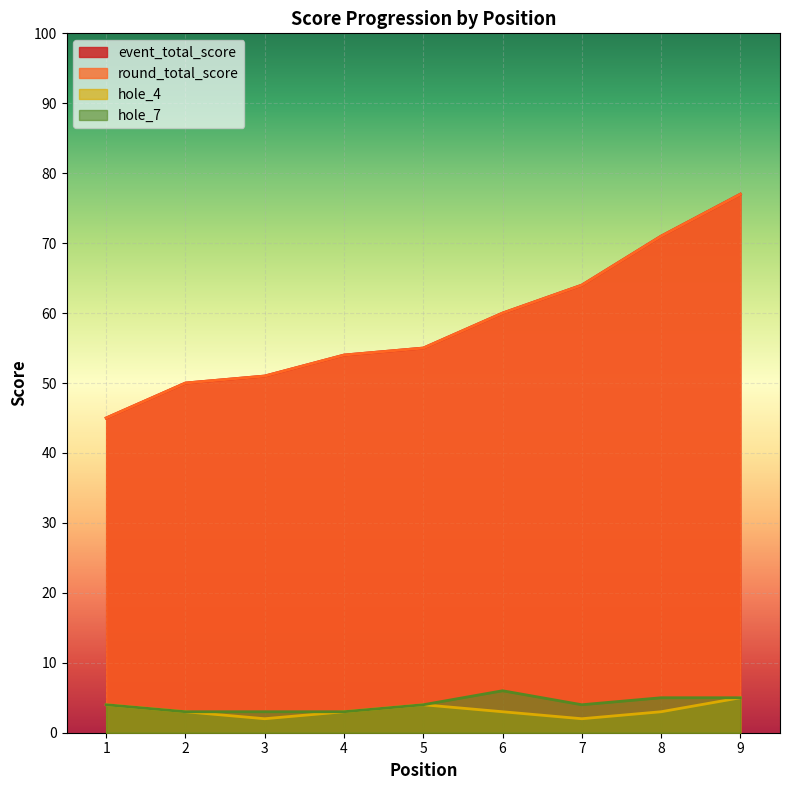

The round_total_score series shows 31 at 2. True or false?

False